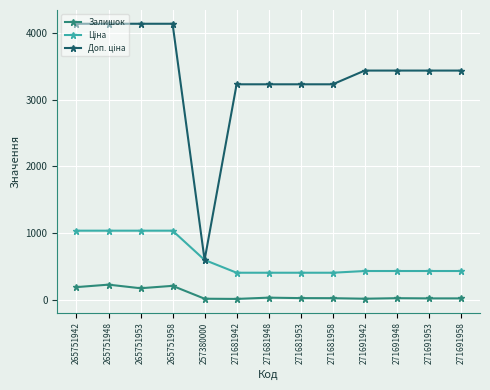

Does the chart have visible grid lines?

Yes